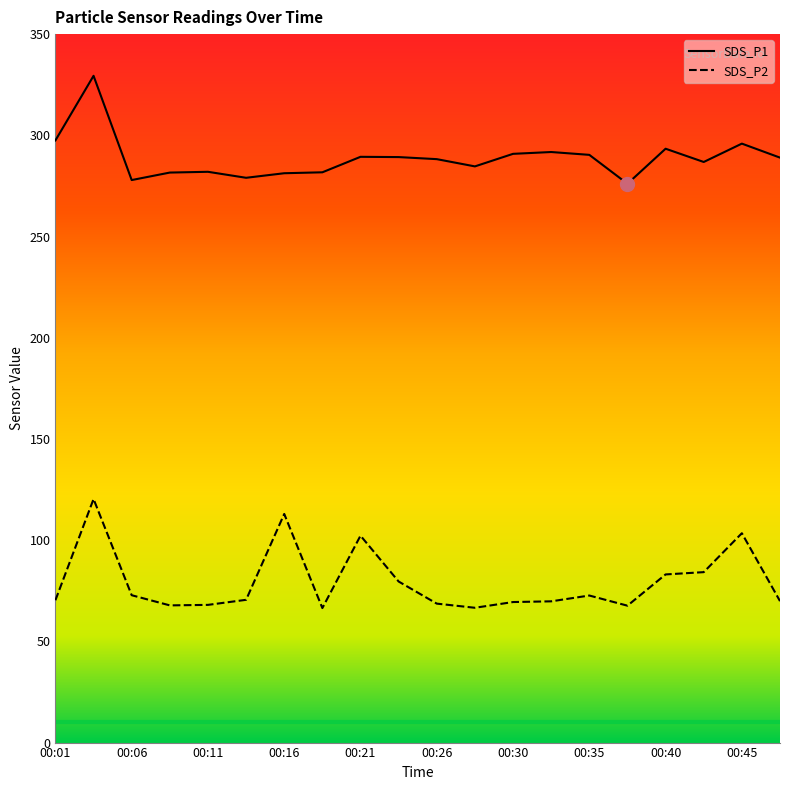

Between 00:43 and 00:26, which is larger?

00:26